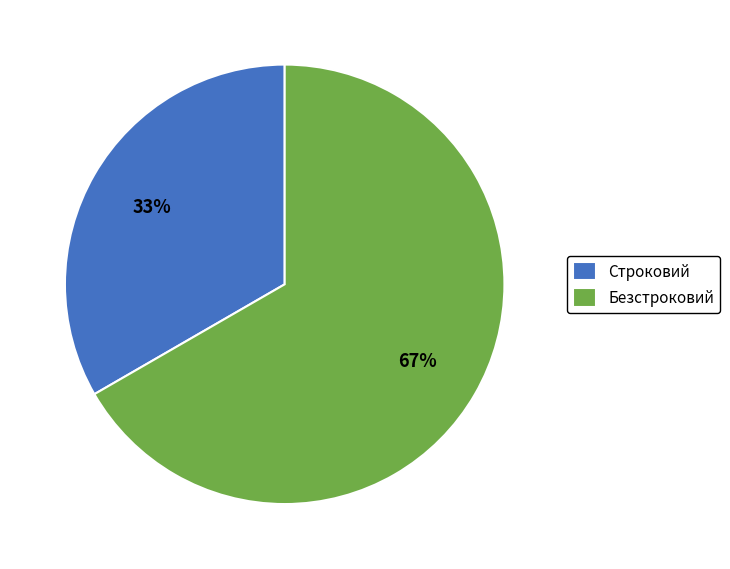

To the nearest percent, what percentage of the pie is Безстроковий?

67%